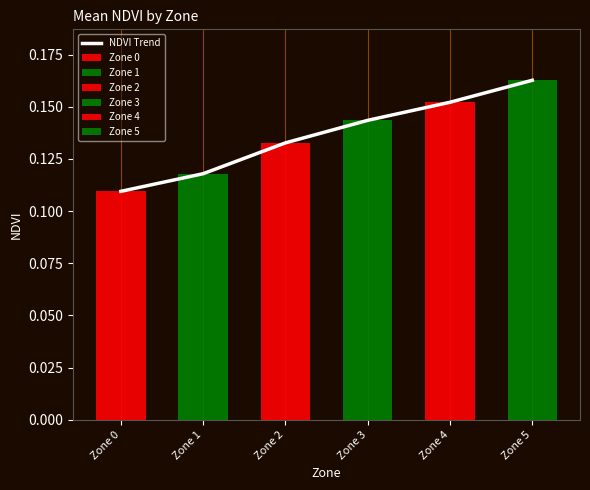

True or false: the data shows 0.1 at Zone 3.

True